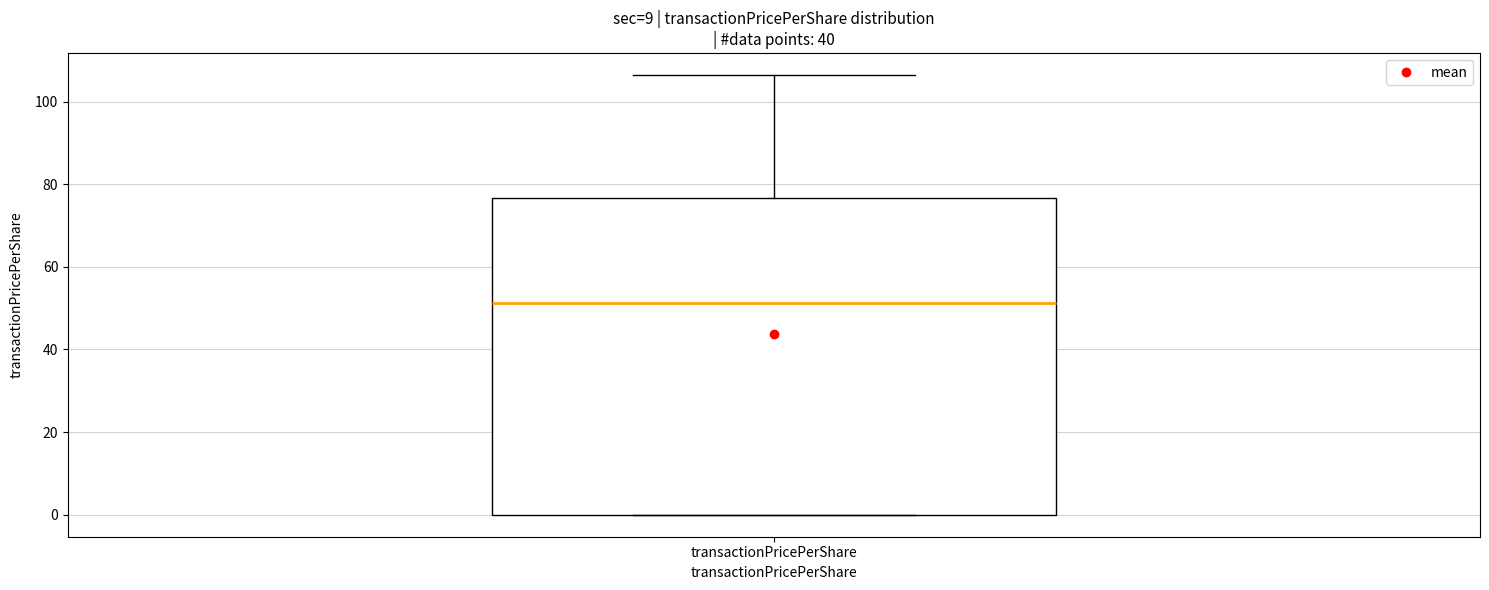

Transcribe this box plot: give where the median line is, the range the box spans, and where the two whiskers end, as read against the y-axis. The values are not printed on the chart, so give them approximately, as read against the axis.

median 52, box 0 to 76, whiskers 0 to 106